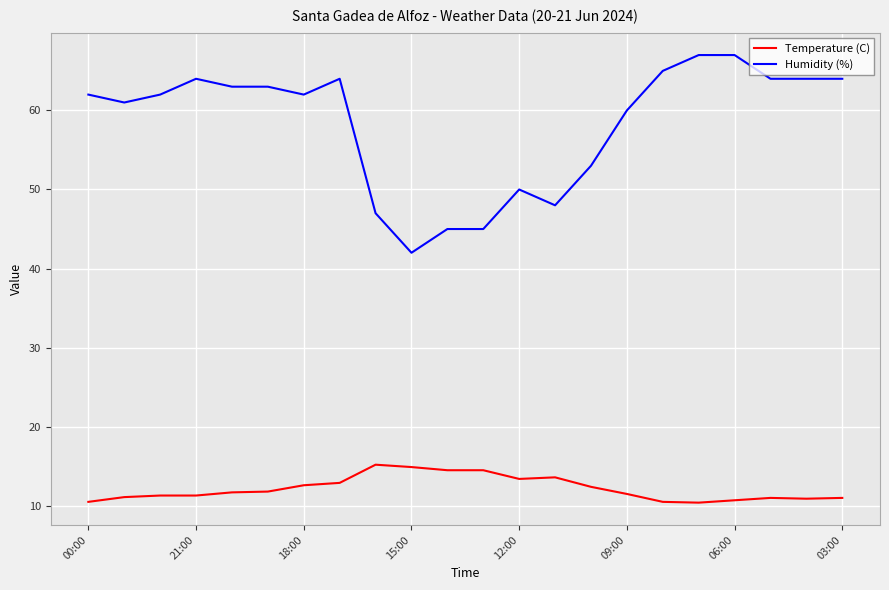

What is the sum of all Humidity (%) values?

1282.0